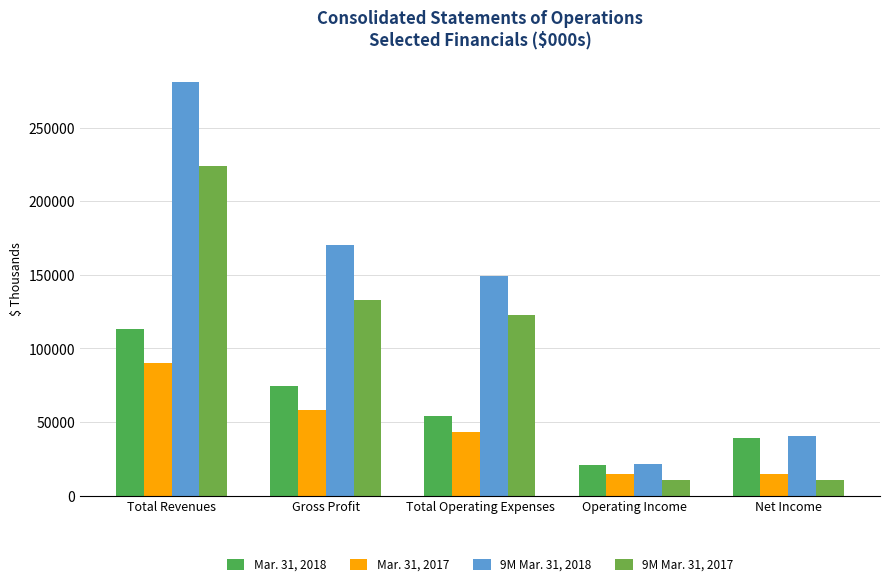

What is the value of the Mar. 31, 2018 bar at the 1st from the left?

113407